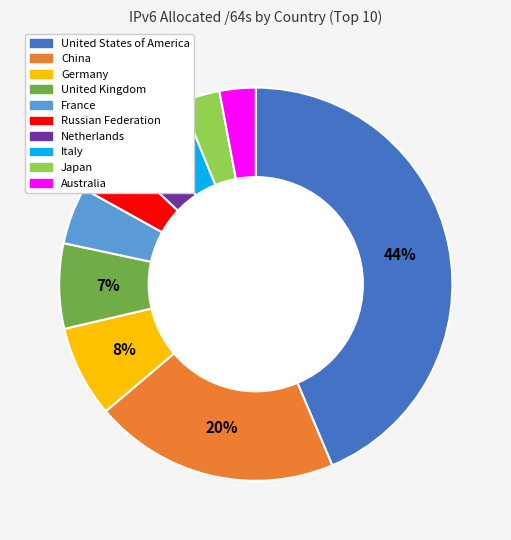

The Russian Federation slice represents 4% of the pie. True or false?

True